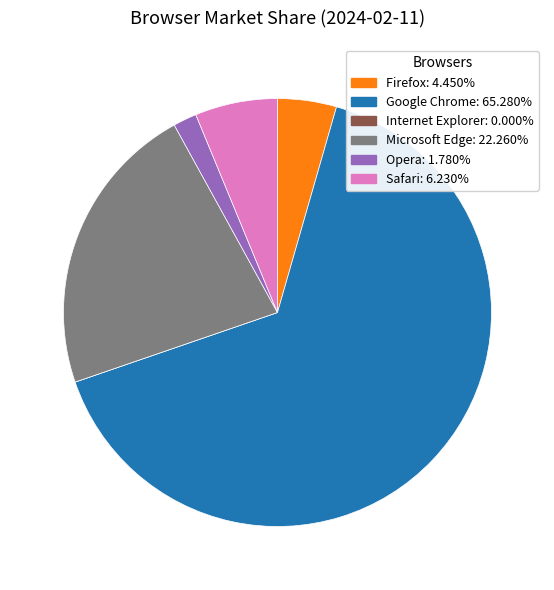

What is the ratio of the value at Opera to the value at Microsoft Edge?

0.1